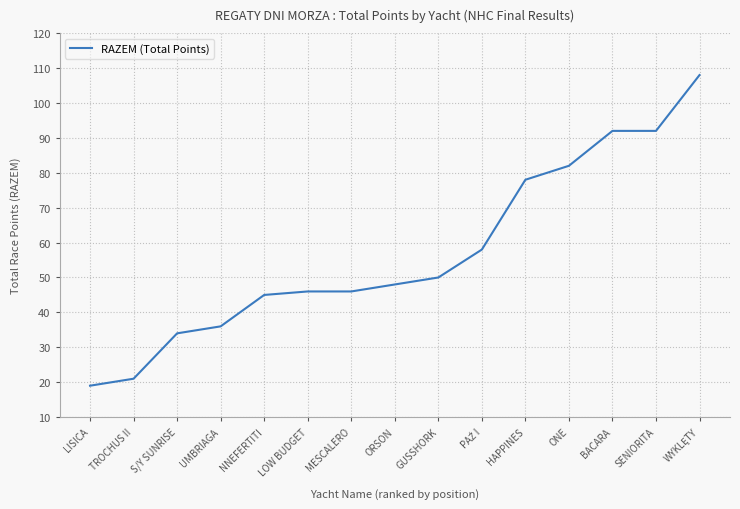

At which category does the chart reach its minimum across all series?

LISICA